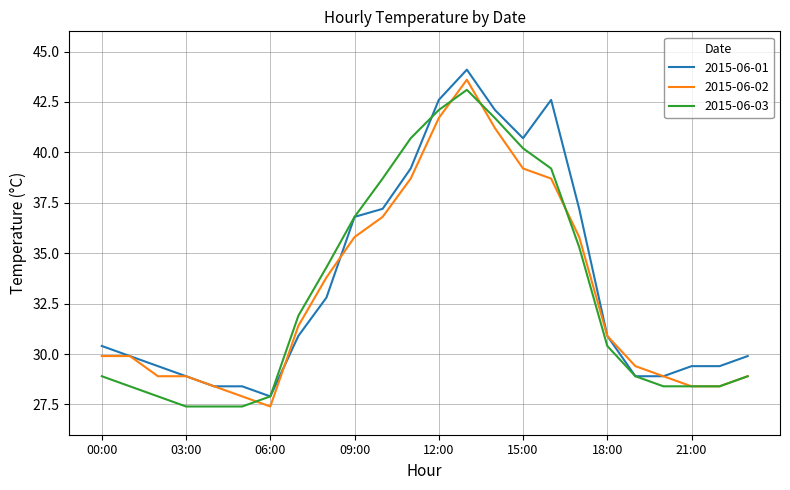

What is the minimum value shown in the chart?

27.4